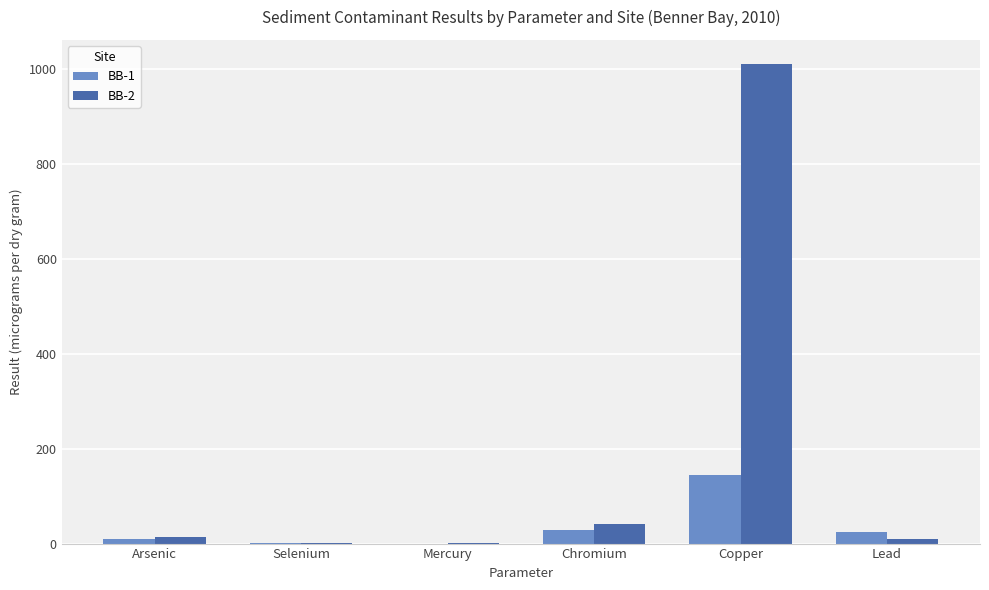

How many groups of bars are there?

6